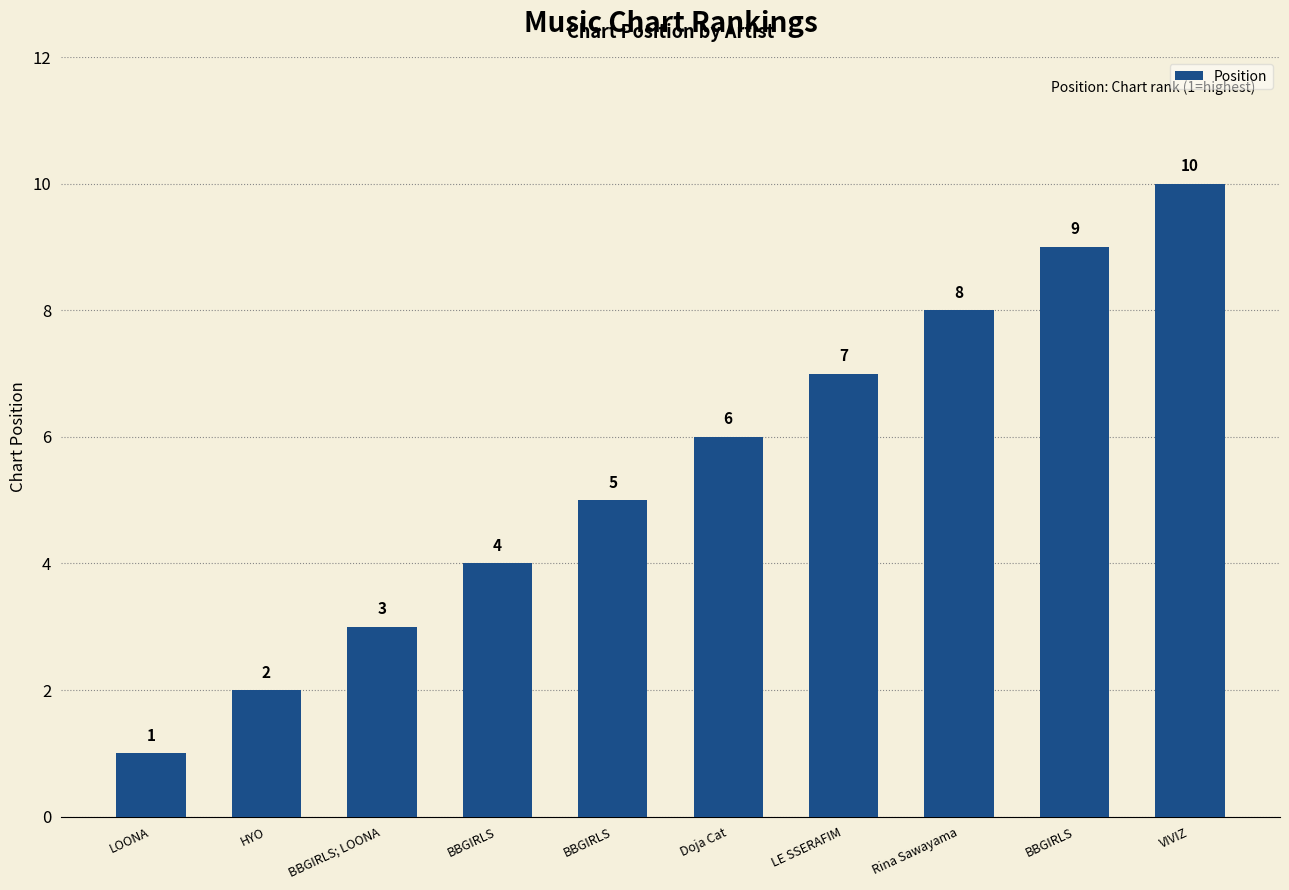

Count the number of categories in the chart.

10